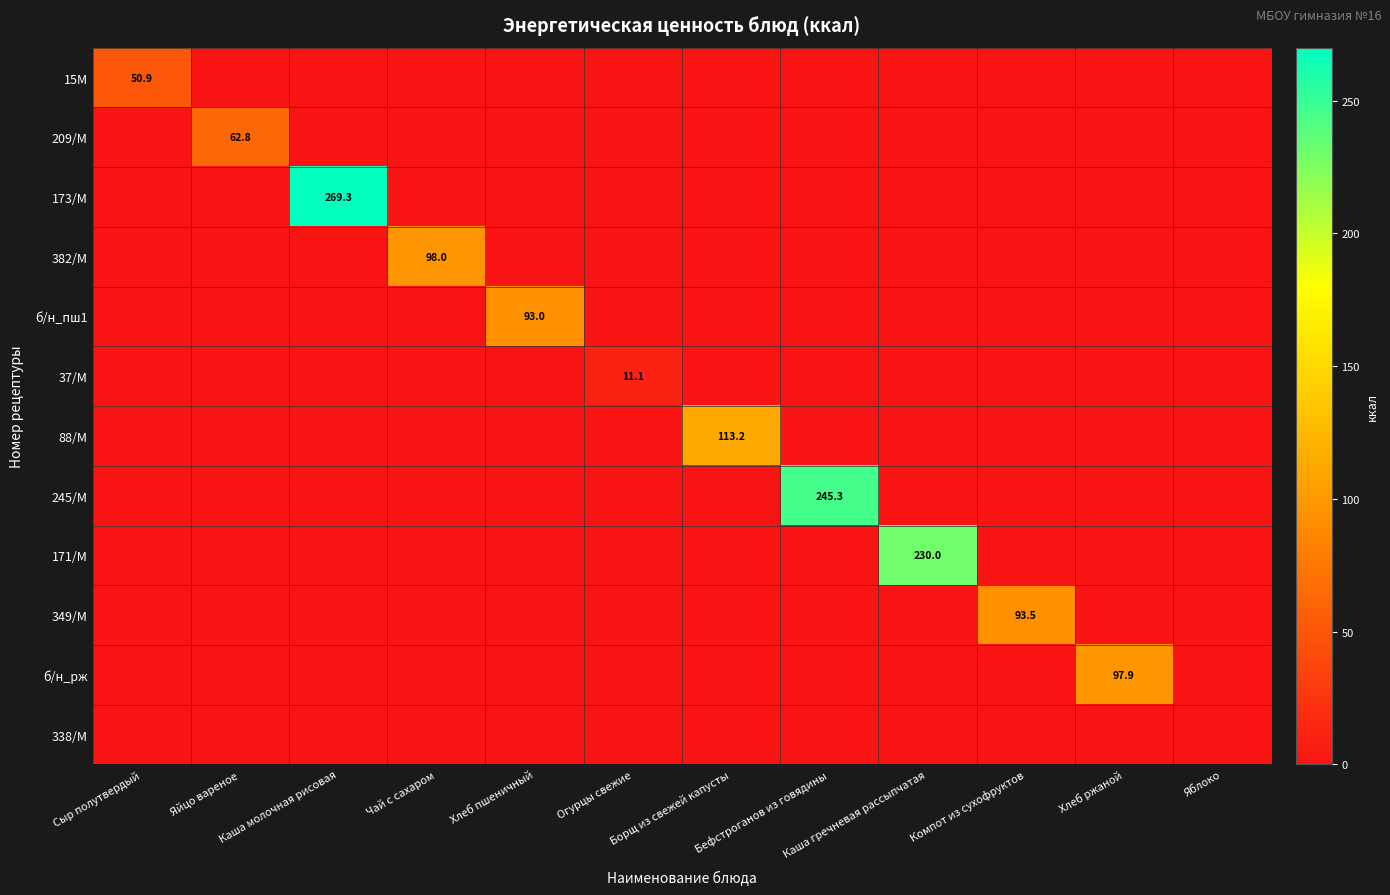

True or false: 171/М has a value of 71.2 at Бефстроганов из говядины.

False